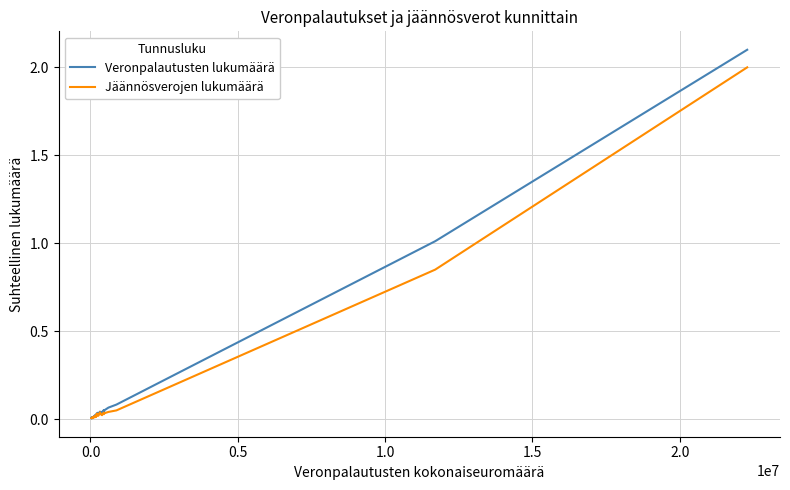

Which series has the largest range (max minus min)?

Veronpalautusten lukumäärä